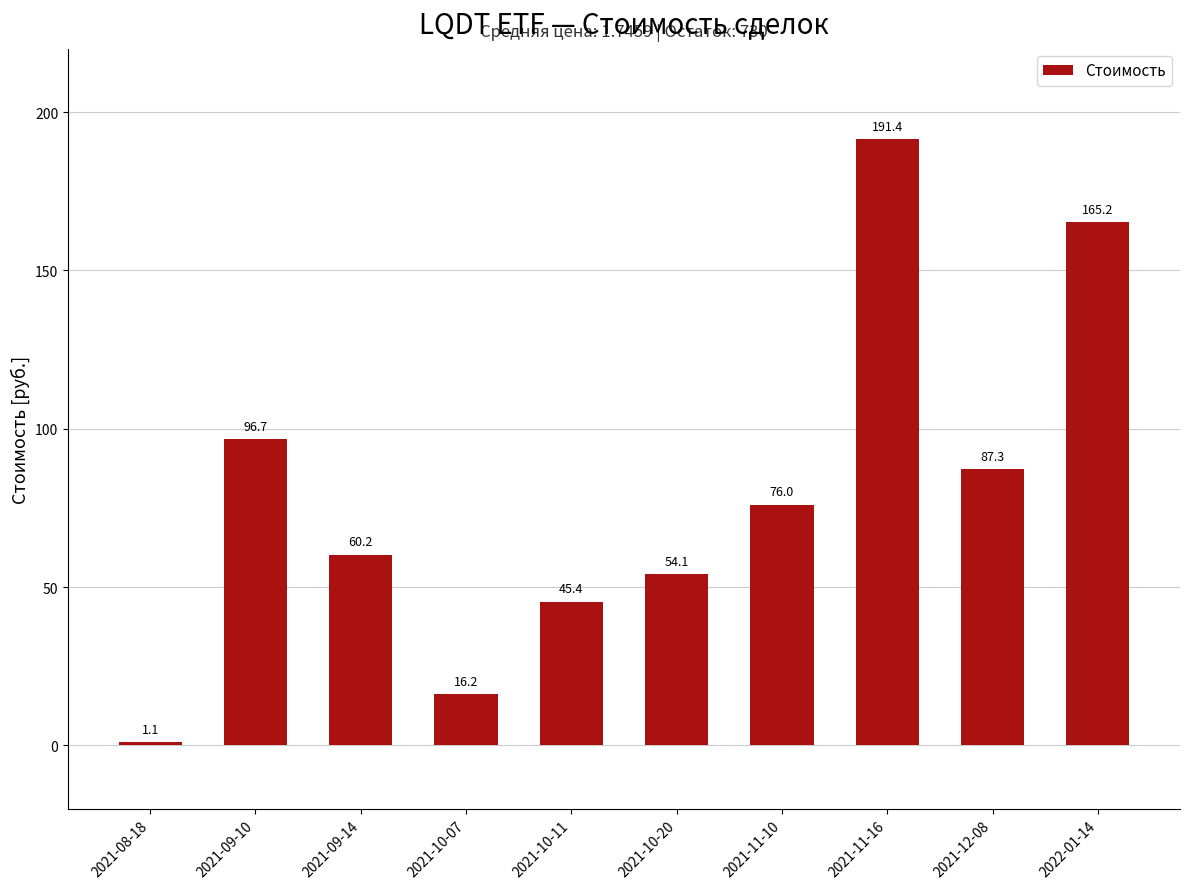

Reading right to left, what are all the values shown in this chart?

2022-01-14=165.2	2021-12-08=87.3	2021-11-16=191.4	2021-11-10=76.0	2021-10-20=54.1	2021-10-11=45.4	2021-10-07=16.2	2021-09-14=60.2	2021-09-10=96.7	2021-08-18=1.1